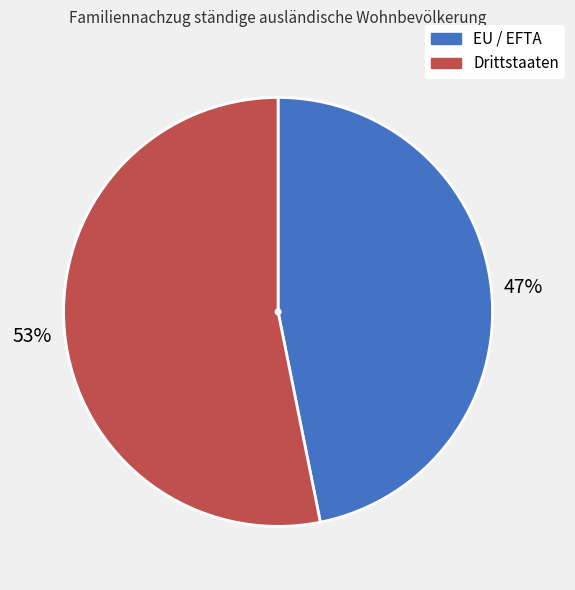

To the nearest percent, what percentage of the pie is Drittstaaten?

53%